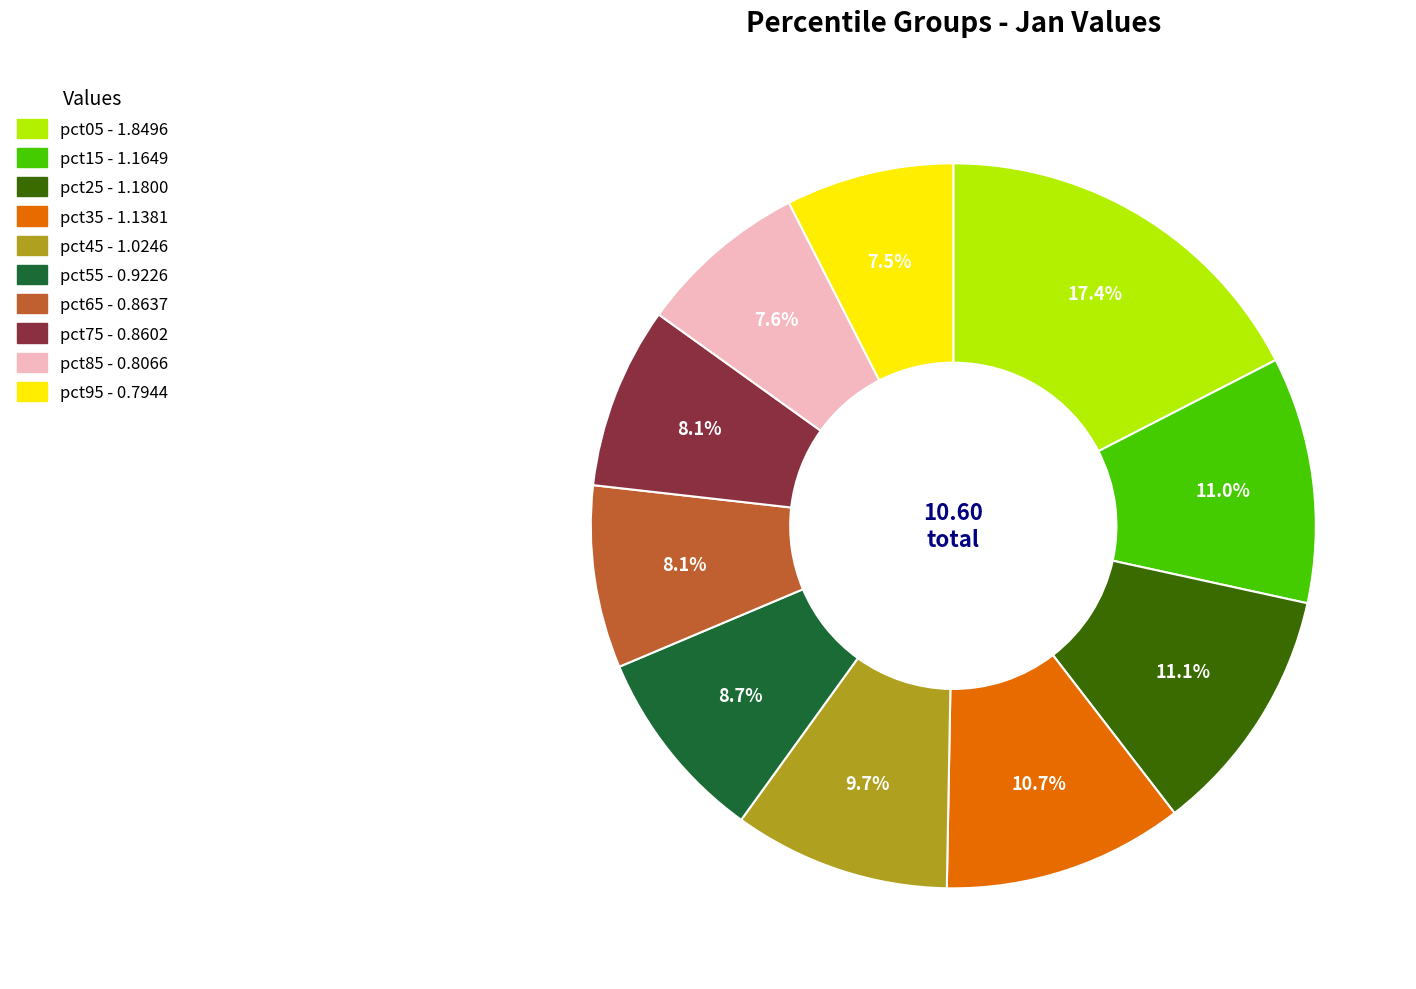

To the nearest percent, what is the difference between the largest and smallest slice percentages?

10%